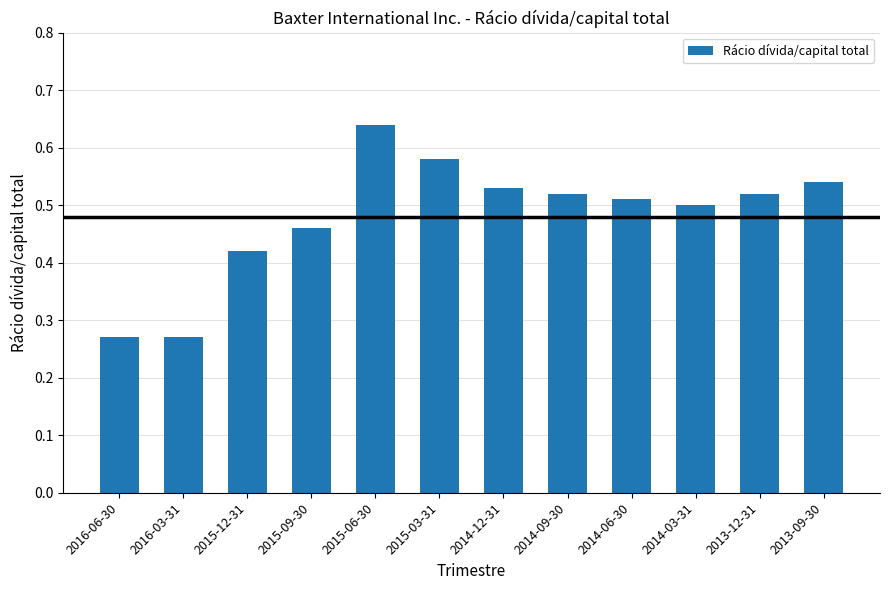

The chart shows a value of 0.1 at 2015-12-31. True or false?

False